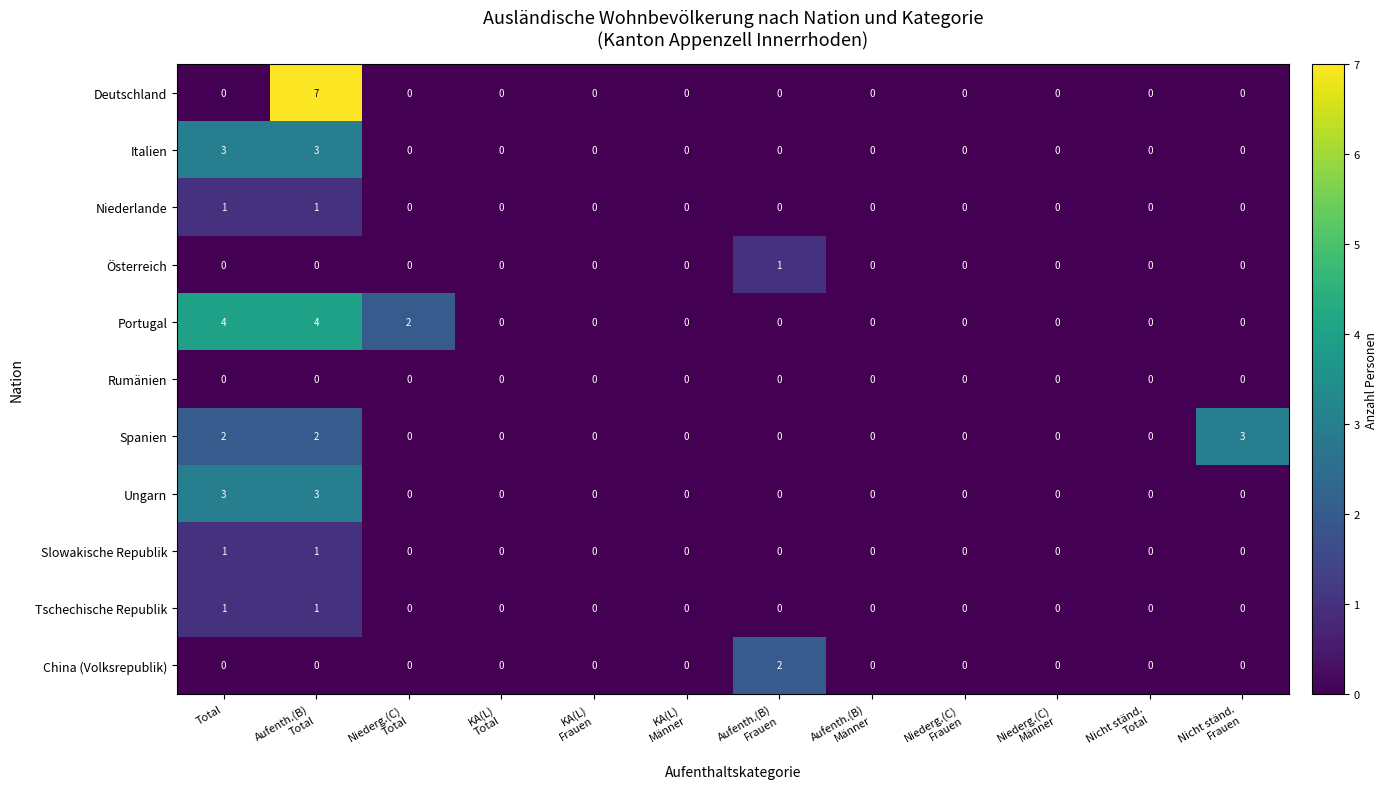

What is the difference between the highest and lowest values at Aufenth.(B)
Frauen?

2